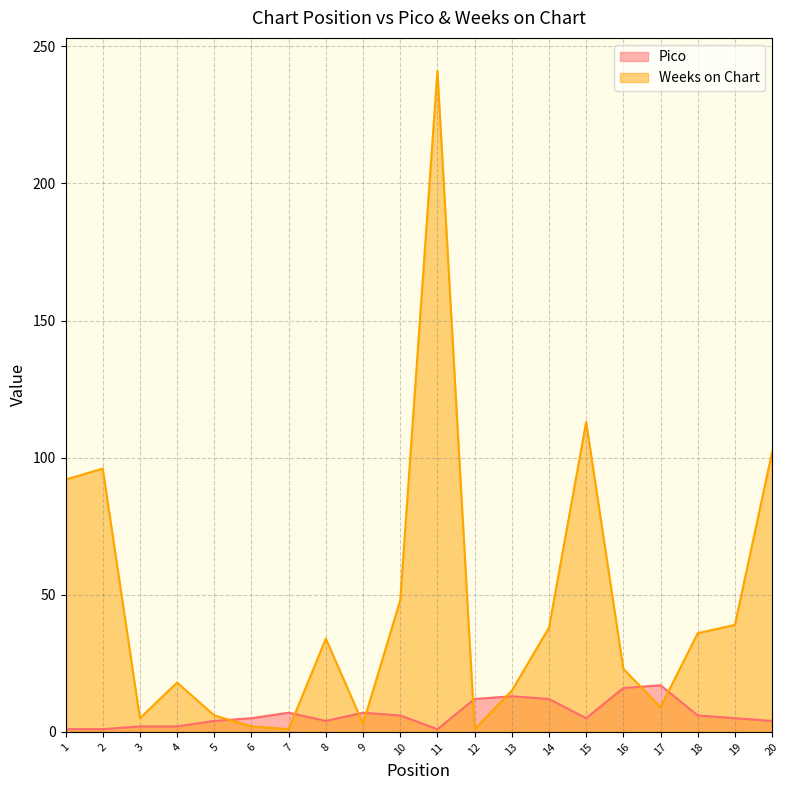

How many lines are shown in the chart?

2